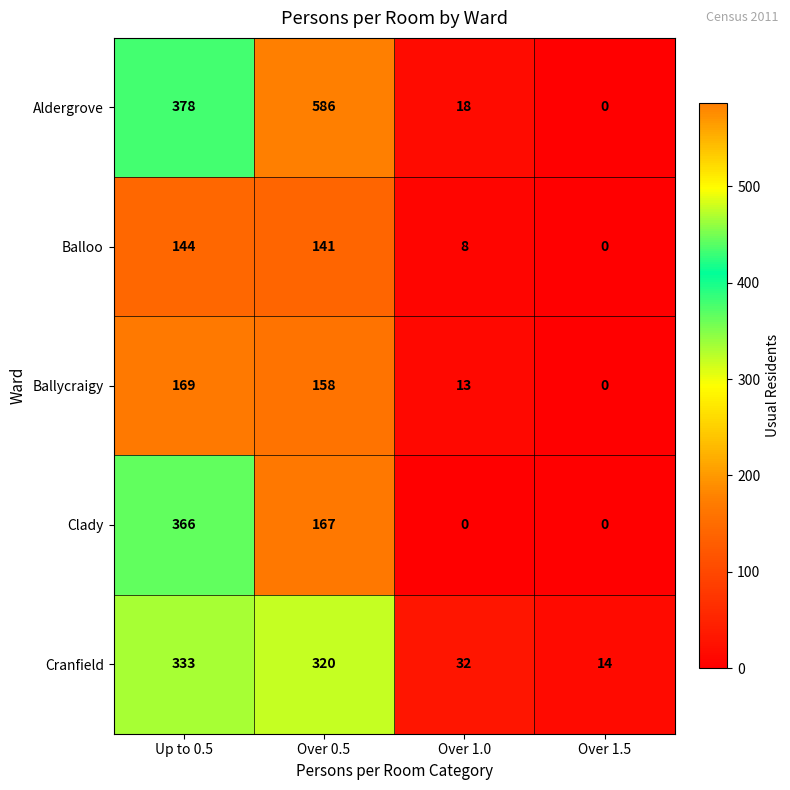

List the series in order of their peak value, lowest first.

Balloo, Ballycraigy, Cranfield, Clady, Aldergrove